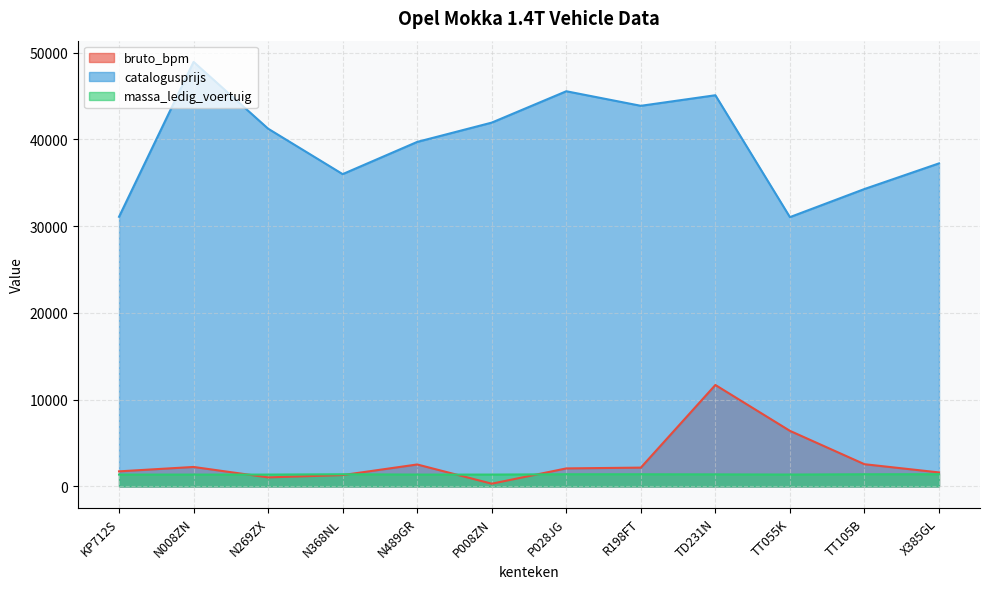

How many values in the bruto_bpm series exceed 2168?

5